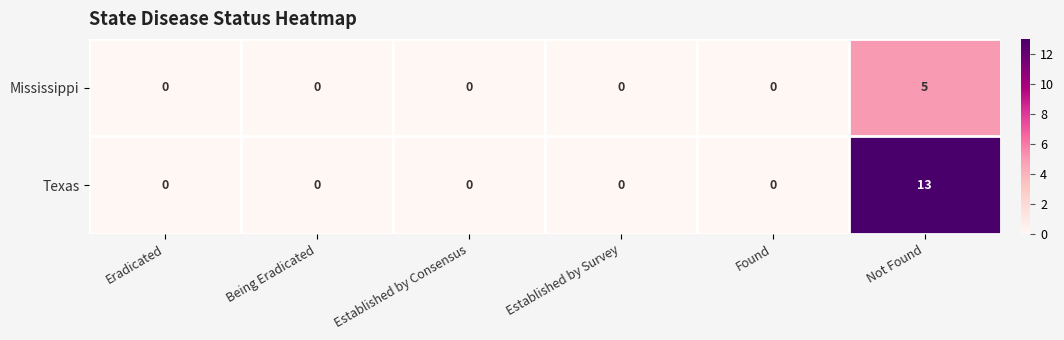

List the series in order of their peak value, highest first.

Texas, Mississippi